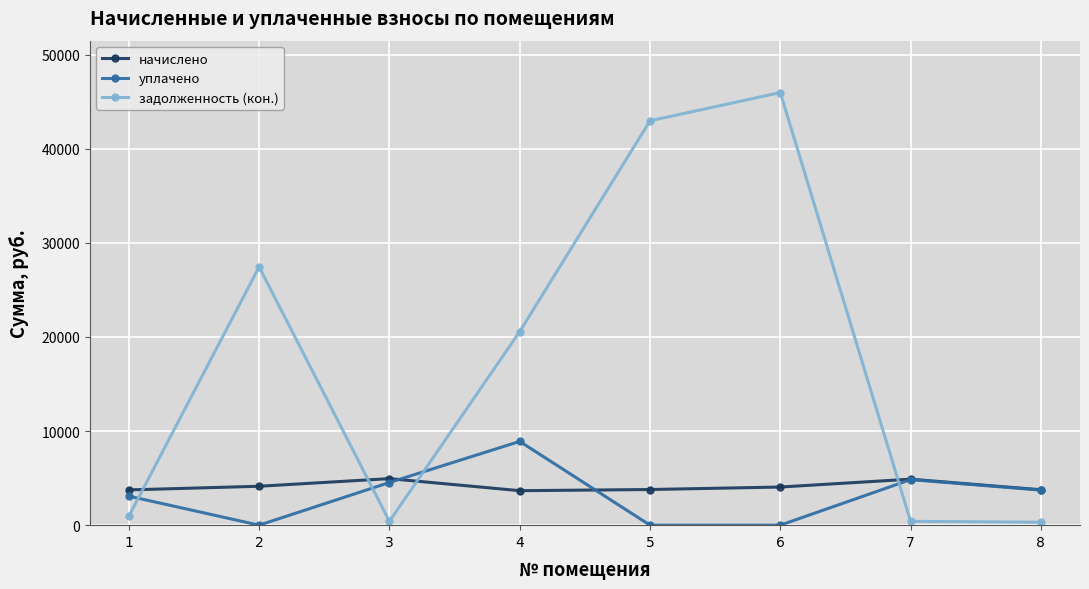

The value of уплачено at 2 is 4946.4. True or false?

False